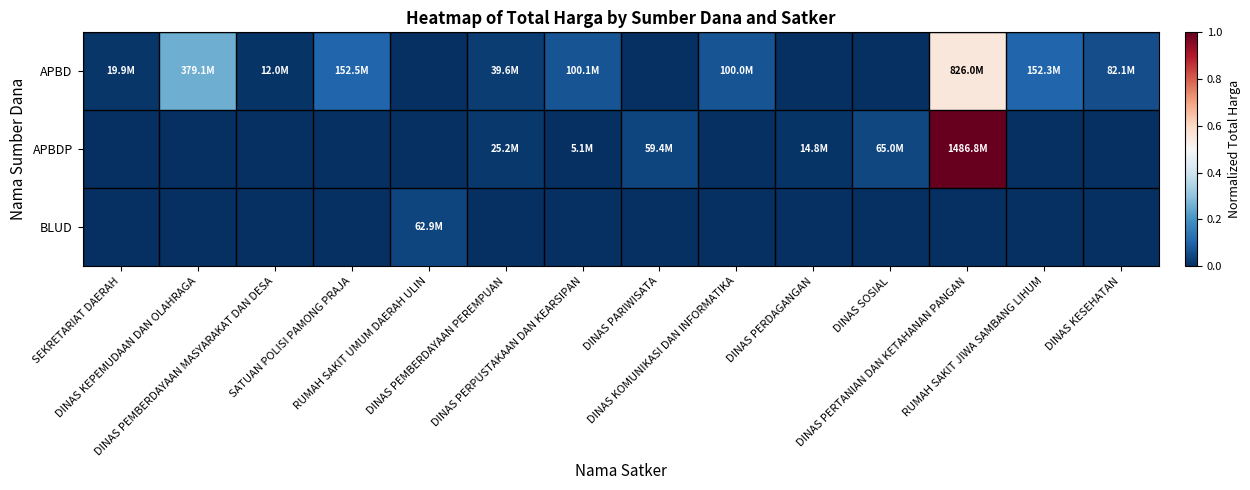

Rank the series by their maximum value, from highest to lowest.

APBDP, APBD, BLUD